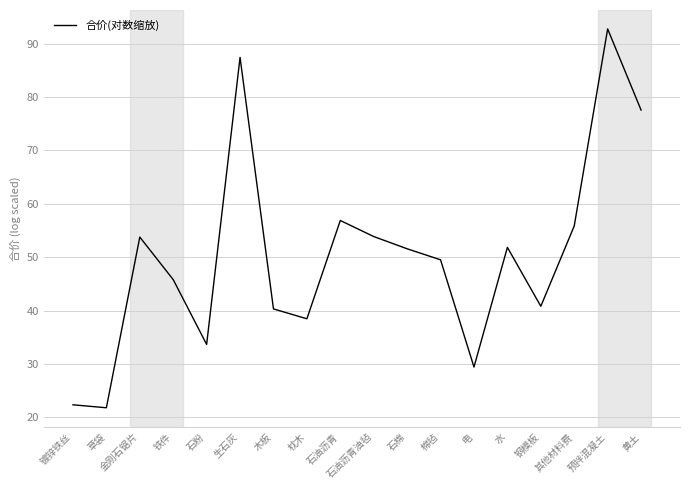

Is this an area chart (filled region under the line)?

No